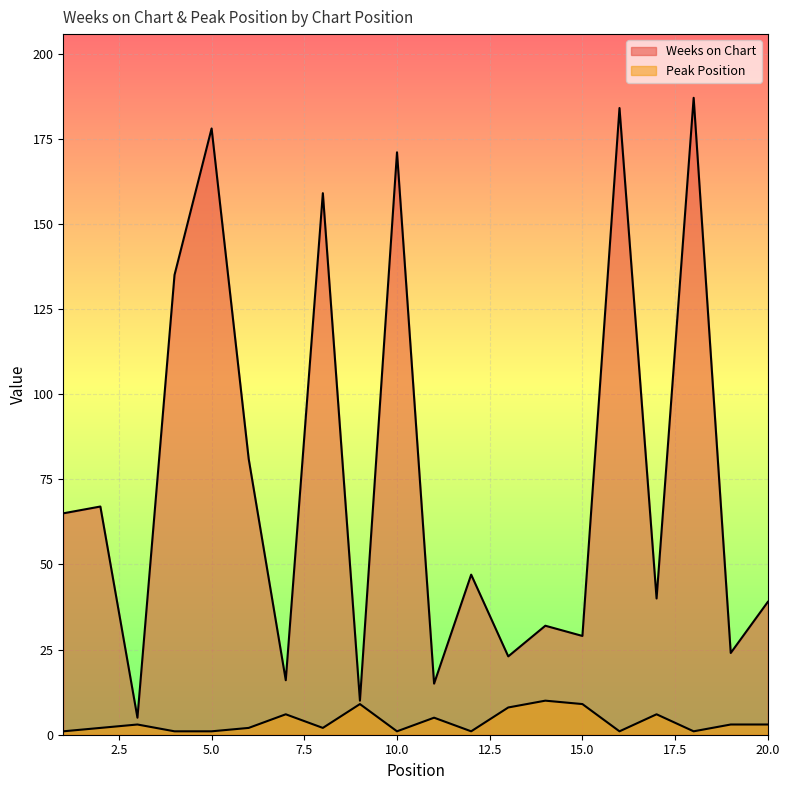

List the series in order of their overall mean, lowest first.

Peak Position, Weeks on Chart